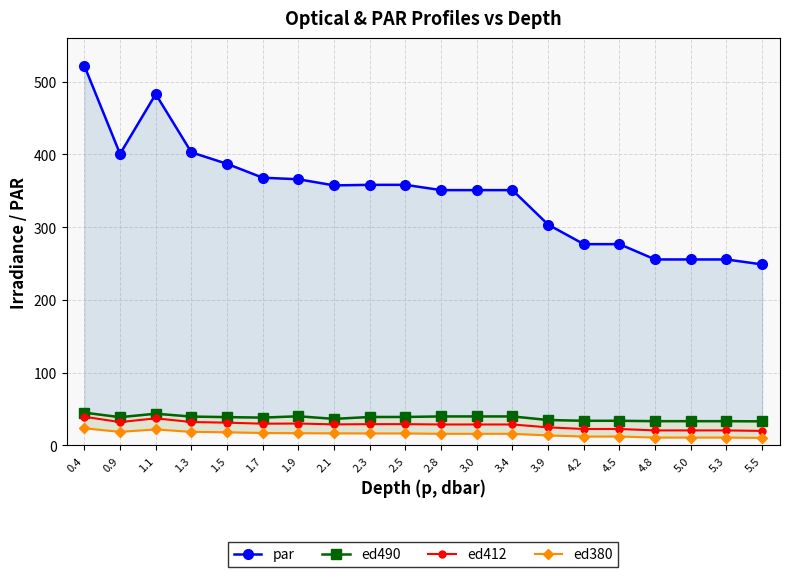

What is the label of the 1st point from the right?

5.5